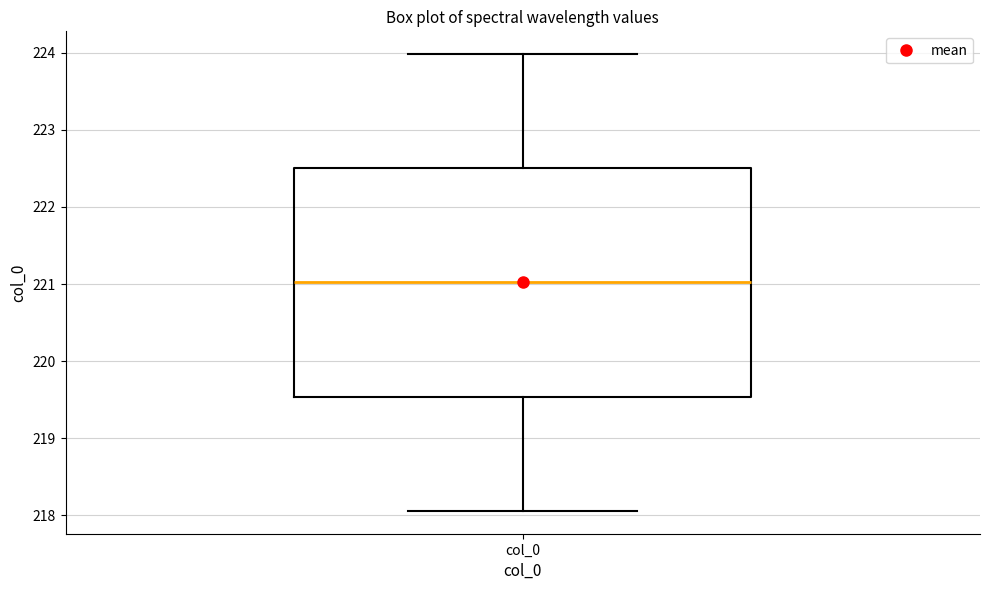

Transcribe this box plot: give where the median line is, the range the box spans, and where the two whiskers end, as read against the y-axis. The values are not printed on the chart, so give them approximately, as read against the axis.

median 221.0, box 219.5 to 222.5, whiskers 218.1 to 224.0